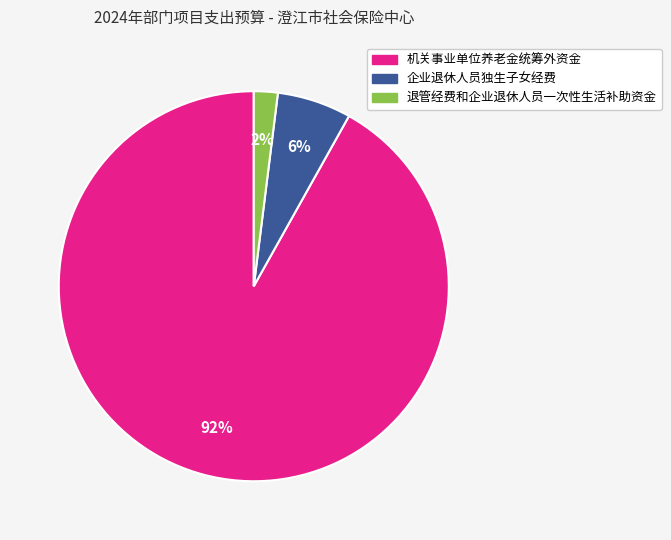

The 退管经费和企业退休人员一次性生活补助资金 slice represents 10% of the pie. True or false?

False